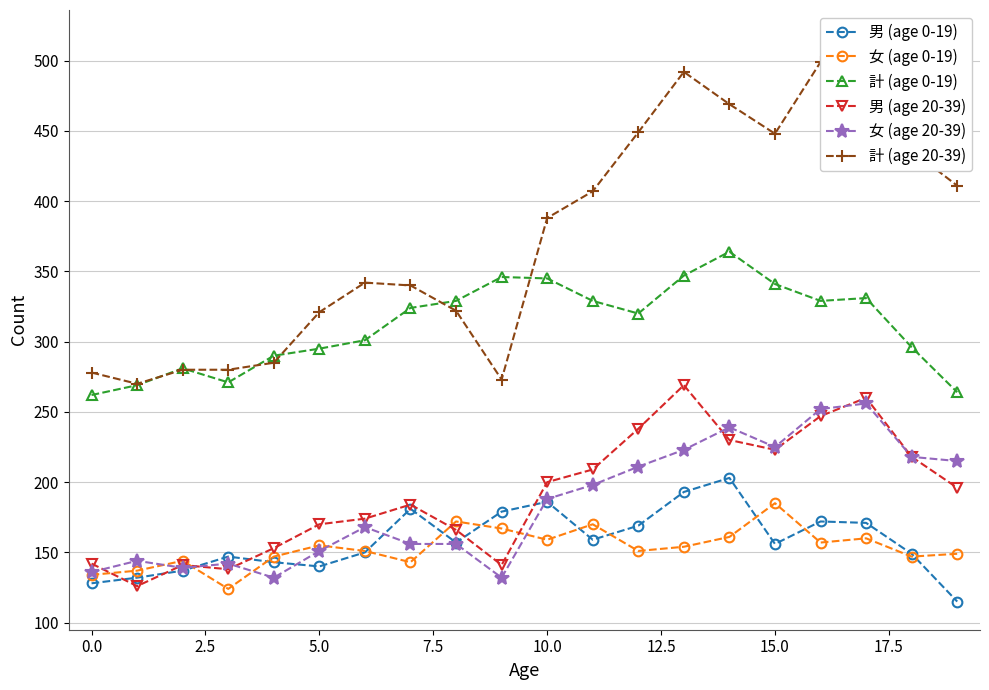

What is the lowest value of the 女 (age 0-19) series?

124